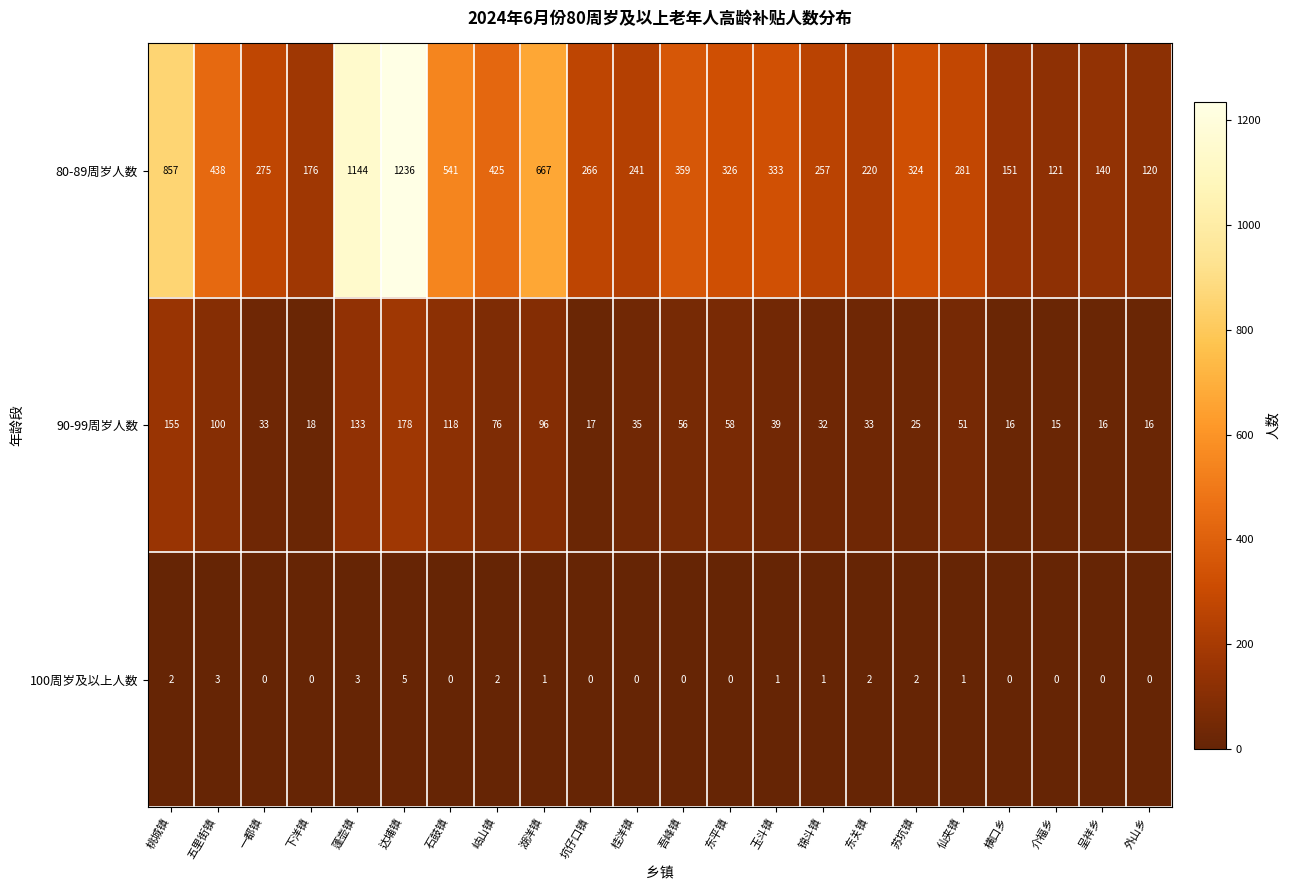

At which category is the sum across all series the highest?

达埔镇